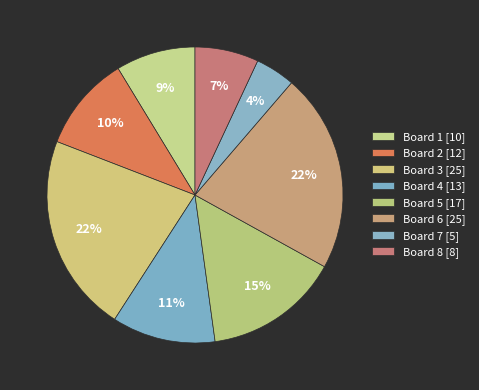

The Board 8 slice represents 7% of the pie. True or false?

True